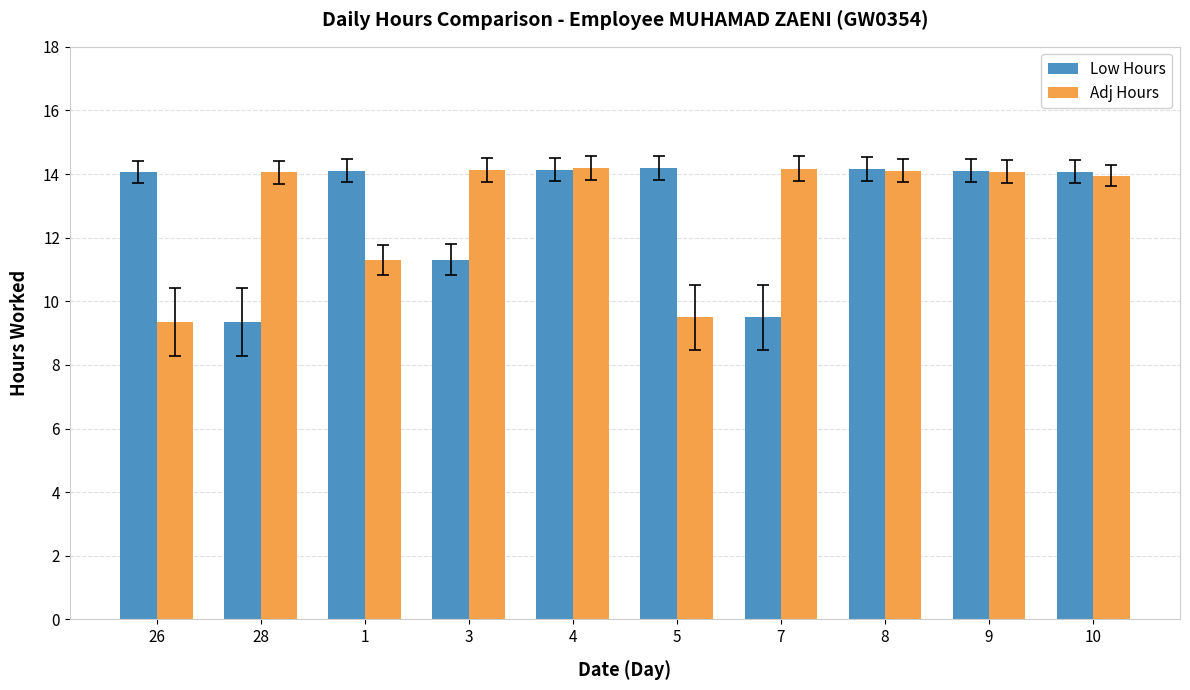

What is the greatest value displayed?

14.2